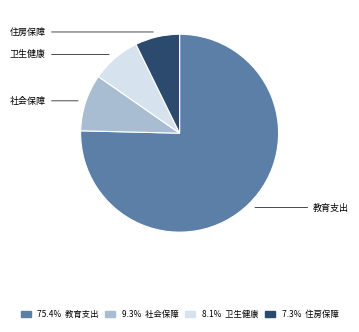

Is there a majority slice in this chart?

Yes